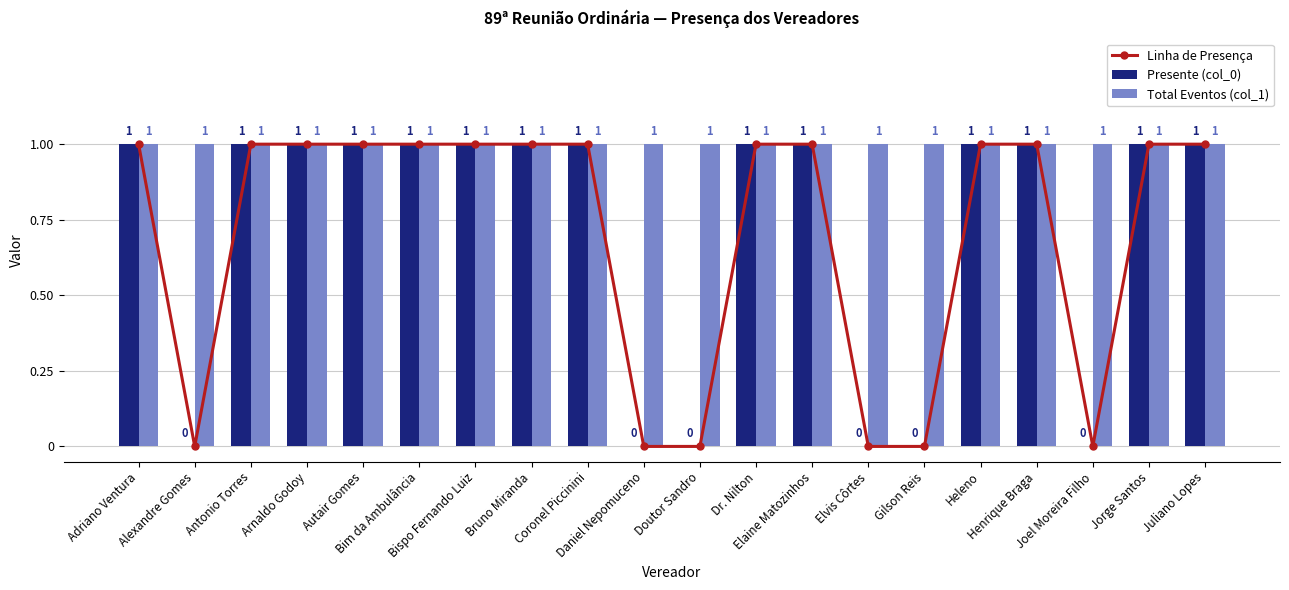

List the labels in order of Presente (col_0) value, smallest first.

Alexandre Gomes, Daniel Nepomuceno, Doutor Sandro, Elvis Côrtes, Gilson Reis, Joel Moreira Filho, Adriano Ventura, Antonio Torres, Arnaldo Godoy, Autair Gomes, Bim da Ambulância, Bispo Fernando Luiz, Bruno Miranda, Coronel Piccinini, Dr. Nilton, Elaine Matozinhos, Heleno, Henrique Braga, Jorge Santos, Juliano Lopes